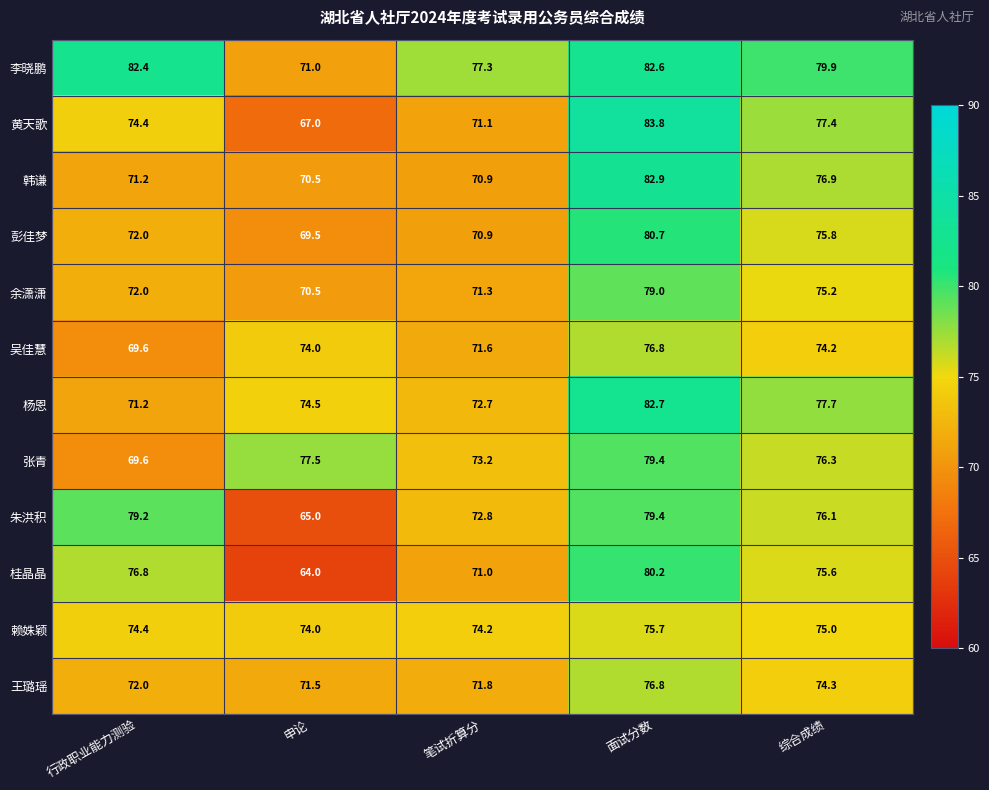

Which series has the largest total across all categories?

李晓鹏